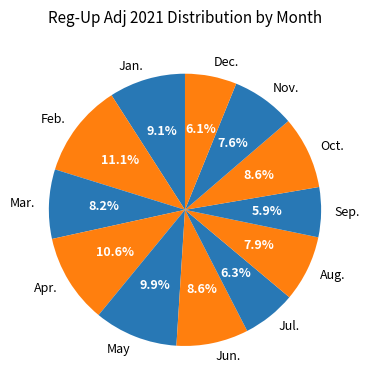

True or false: Nov. accounts for 8% of the total.

True